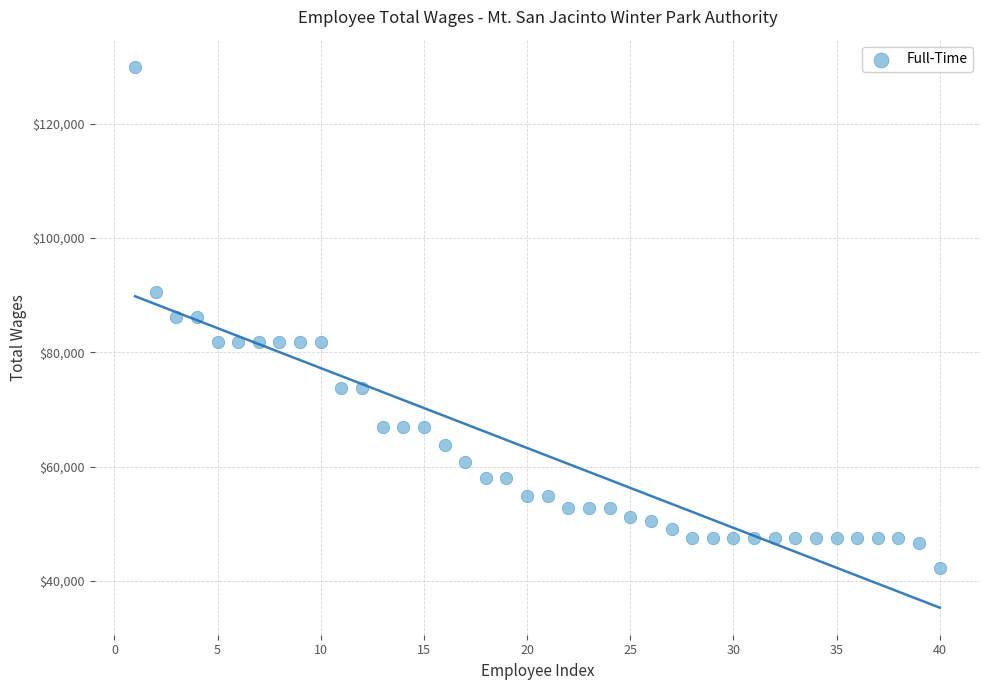

What is the range of X values (max minus min)?

39